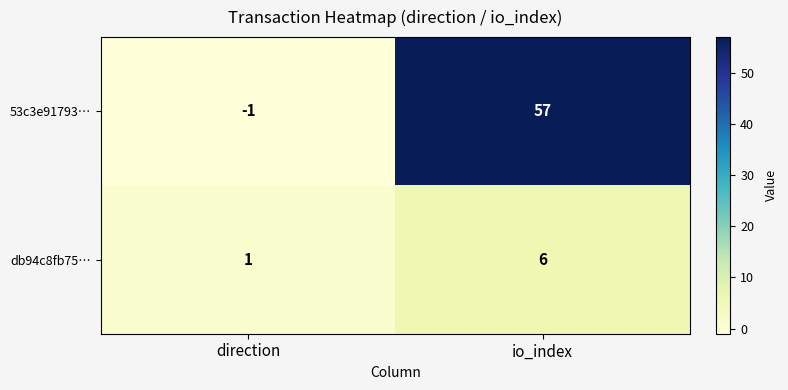

Which series has the largest total across all categories?

53c3e91793…